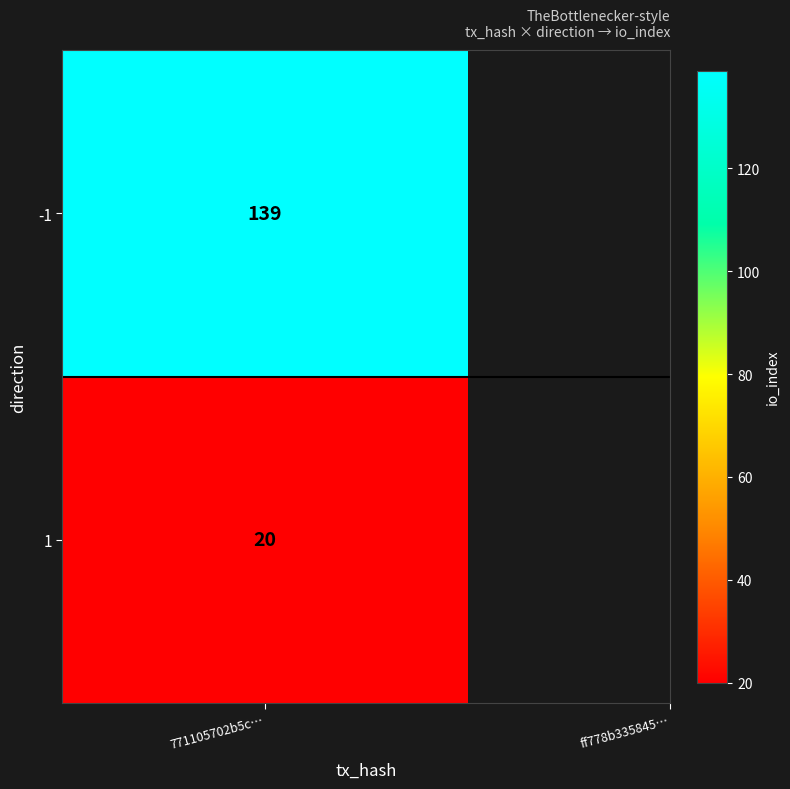

True or false: the data shows 139 at -1.

True